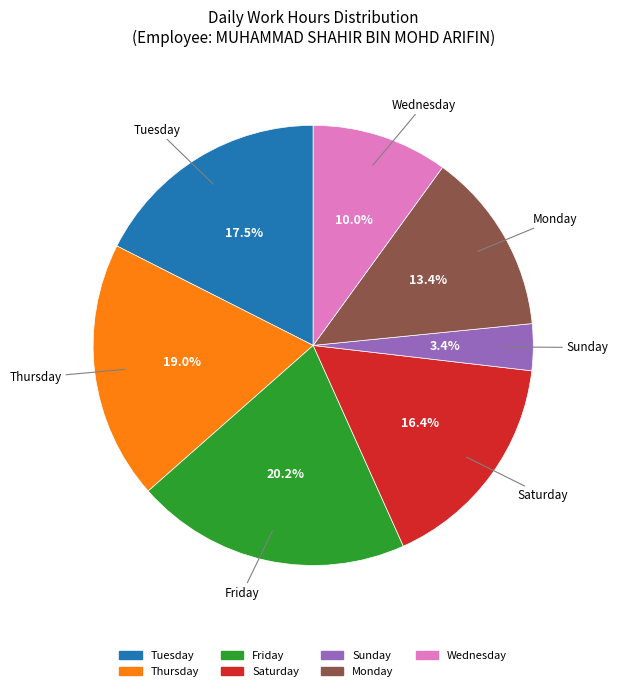

Is there any slice that represents more than half of the pie?

No